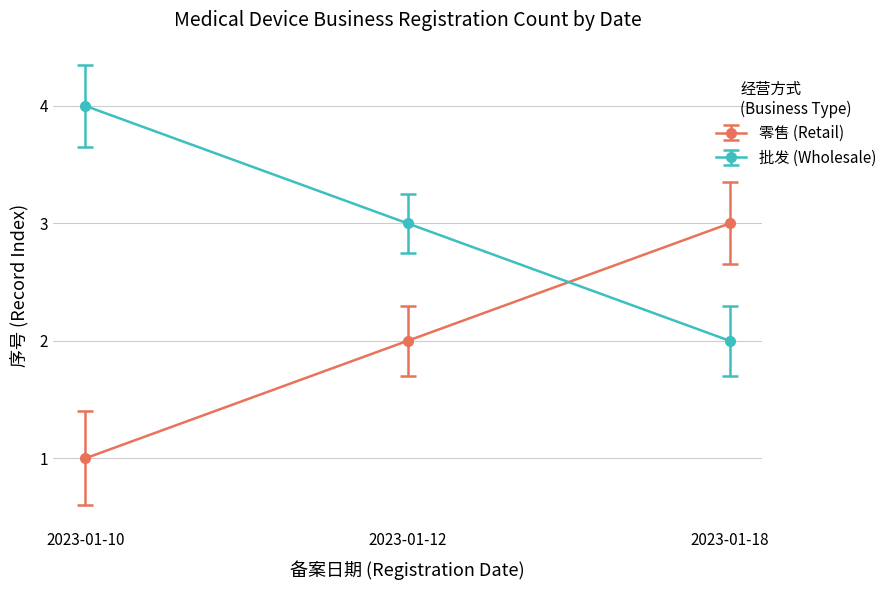

At which category does the chart reach its minimum across all series?

2023-01-10